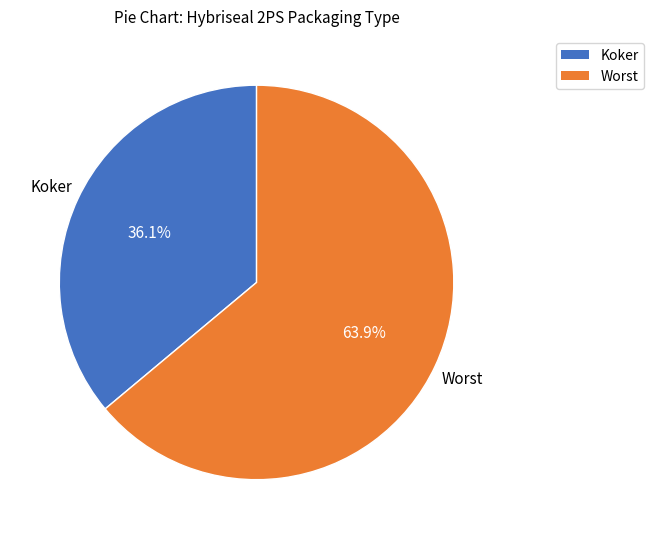

Does any single category account for the majority?

Yes